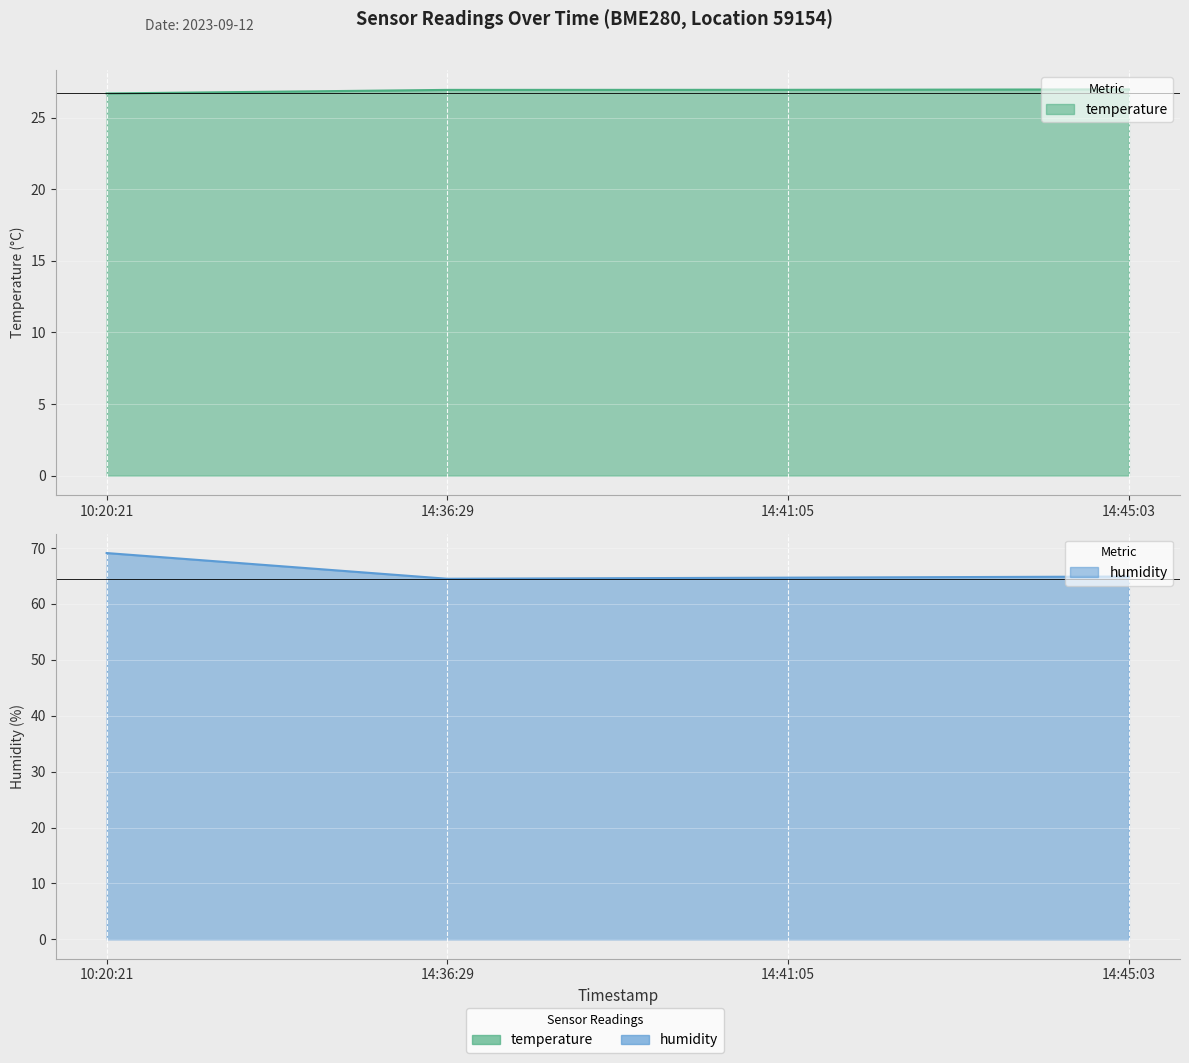

What is the average value of the humidity series?

65.8